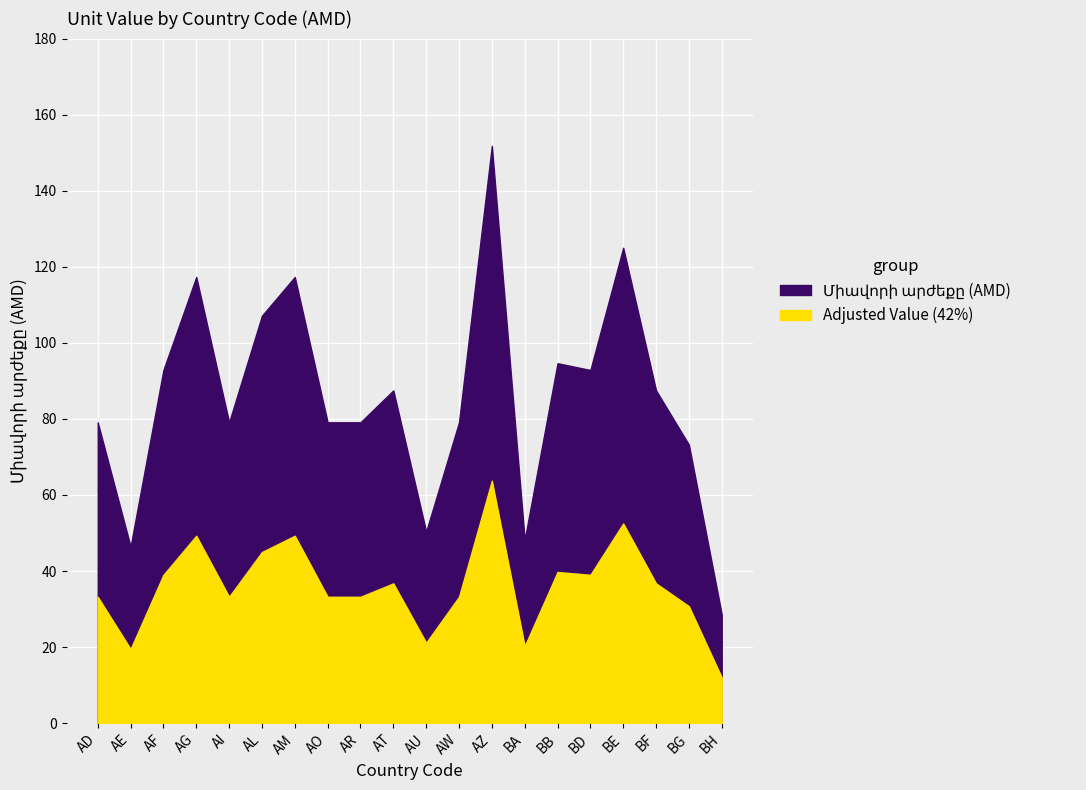

What is the minimum value shown in the chart?

28.6